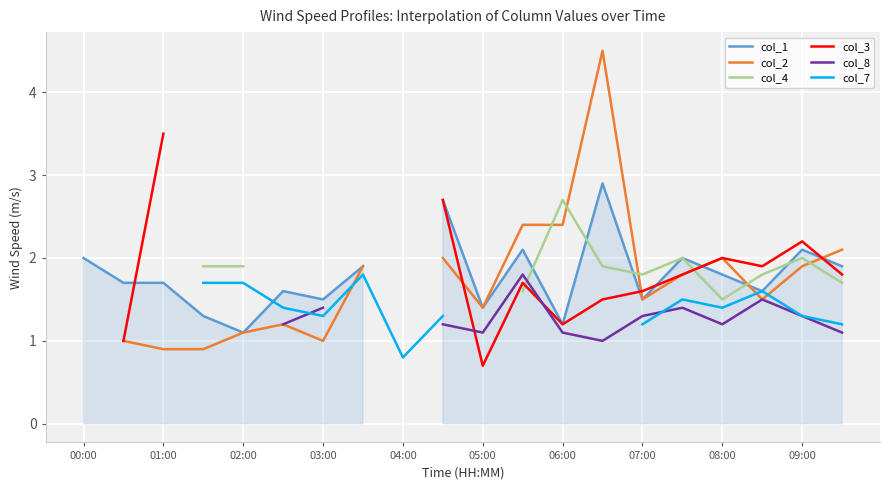

Does the chart display data point markers on the line(s)?

No